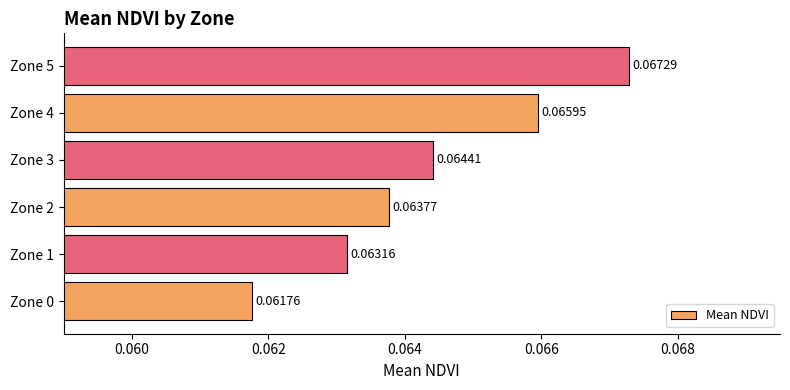

List the labels in order of value, largest first.

Zone 5, Zone 4, Zone 3, Zone 2, Zone 1, Zone 0